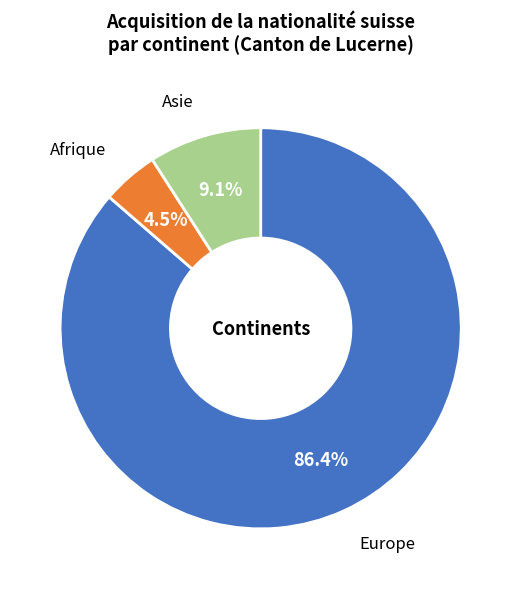

Which slice is the smallest?

Afrique